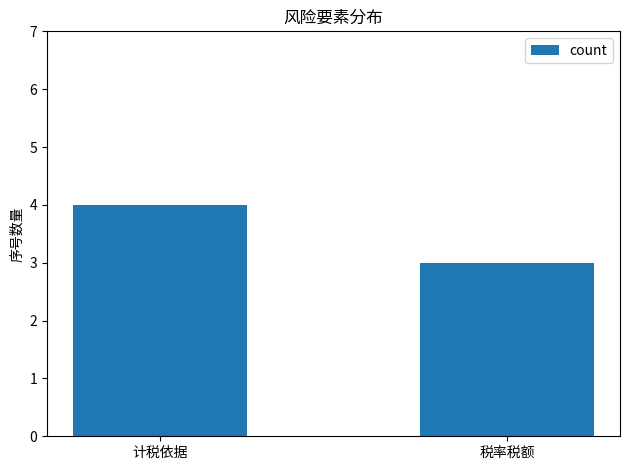

What is the minimum value shown in the chart?

3